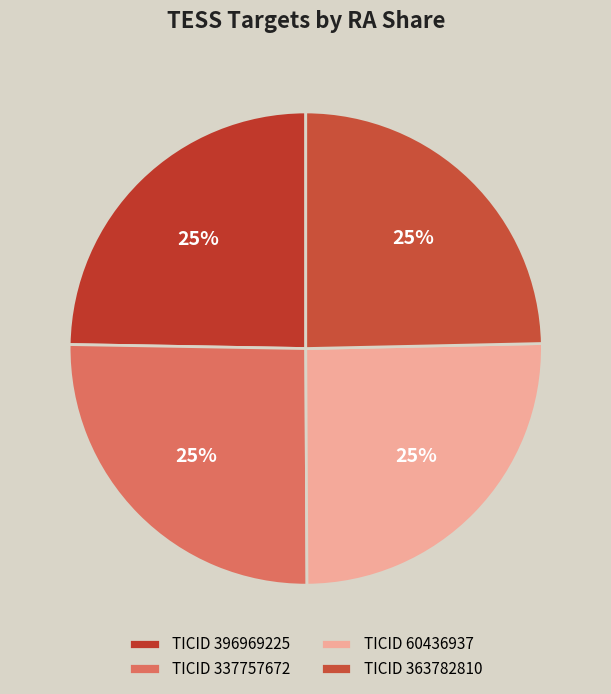

Is there a majority slice in this chart?

No